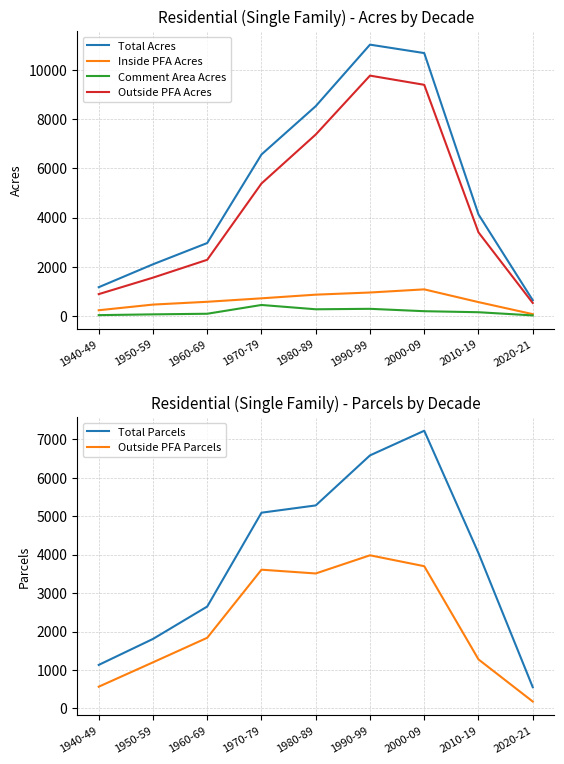

Which series has the largest total across all categories?

Total Acres